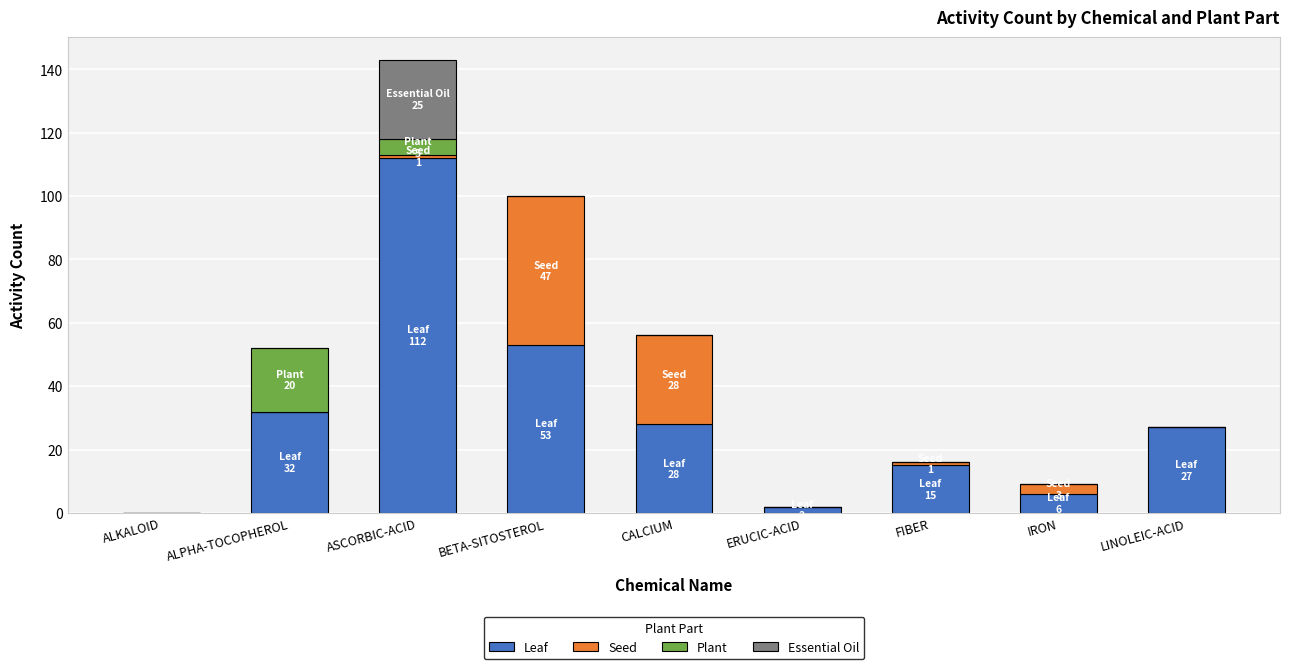

How many series are shown in this chart?

4